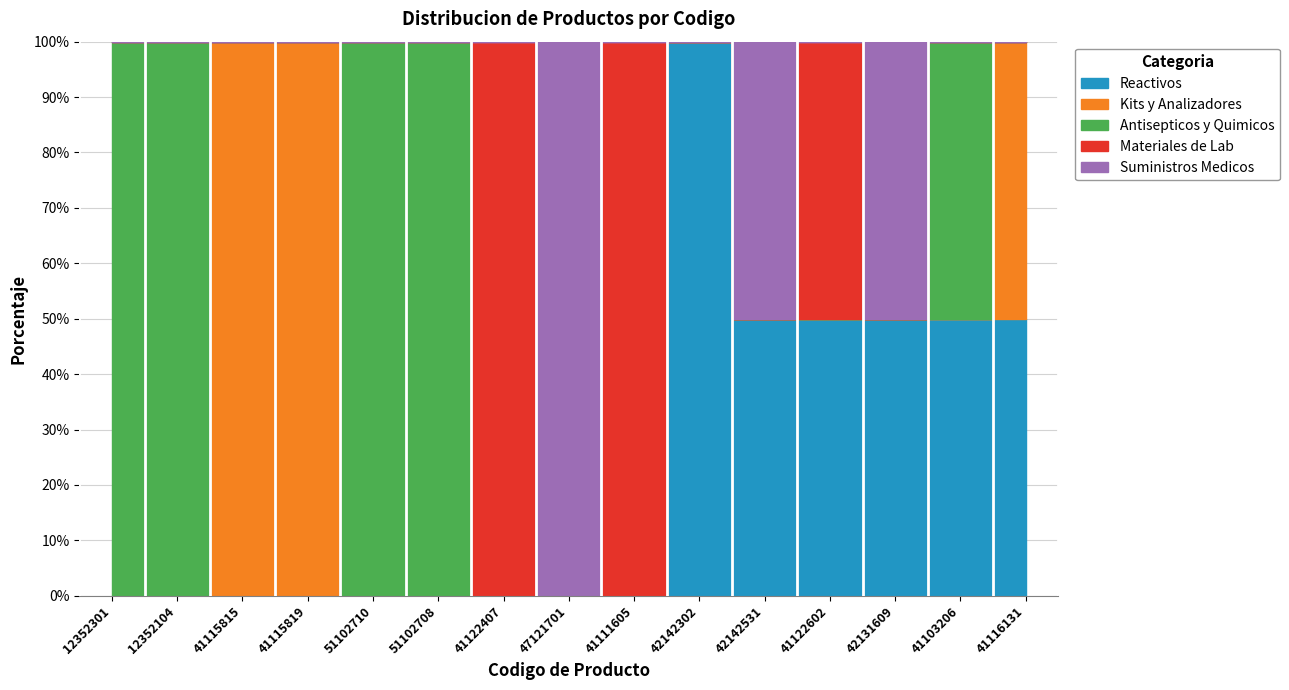

How many interior local peaks does the Materiales de Lab series have?

3